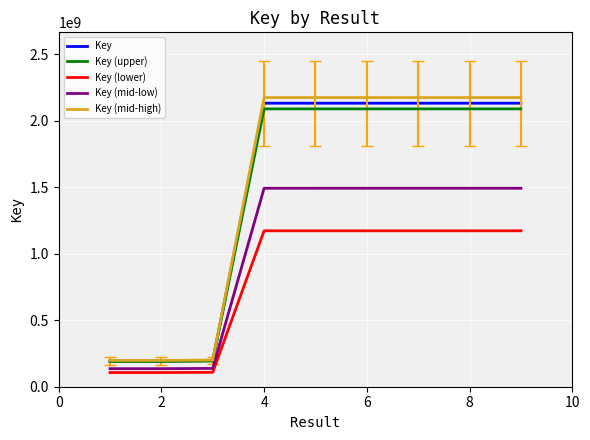

Which series has the widest spread of values?

Key (mid-high)